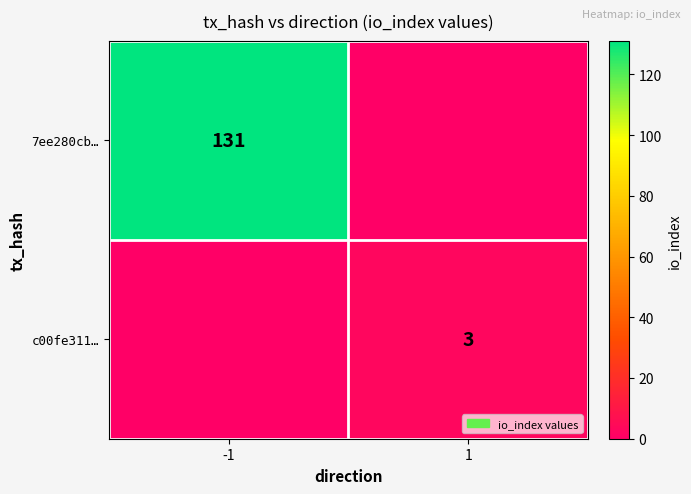

Is it true that c00fe311… equals 3 at 1?

True